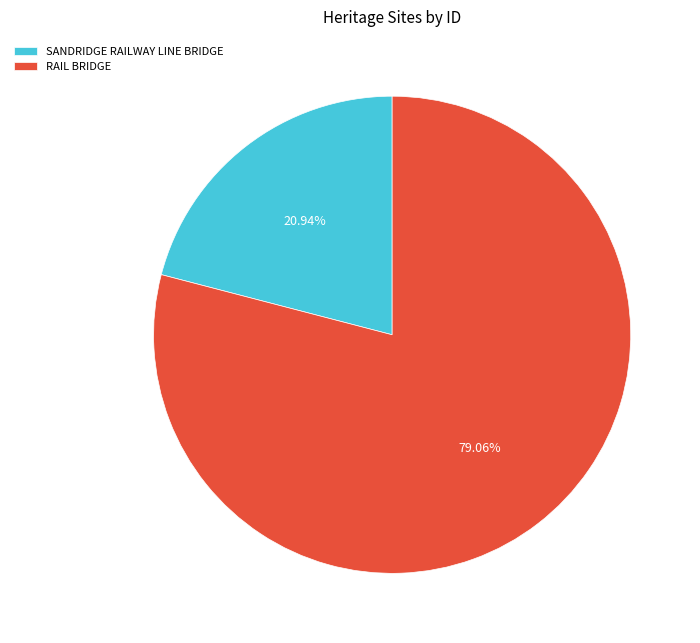

Which category has the smallest portion of the pie?

SANDRIDGE RAILWAY LINE BRIDGE